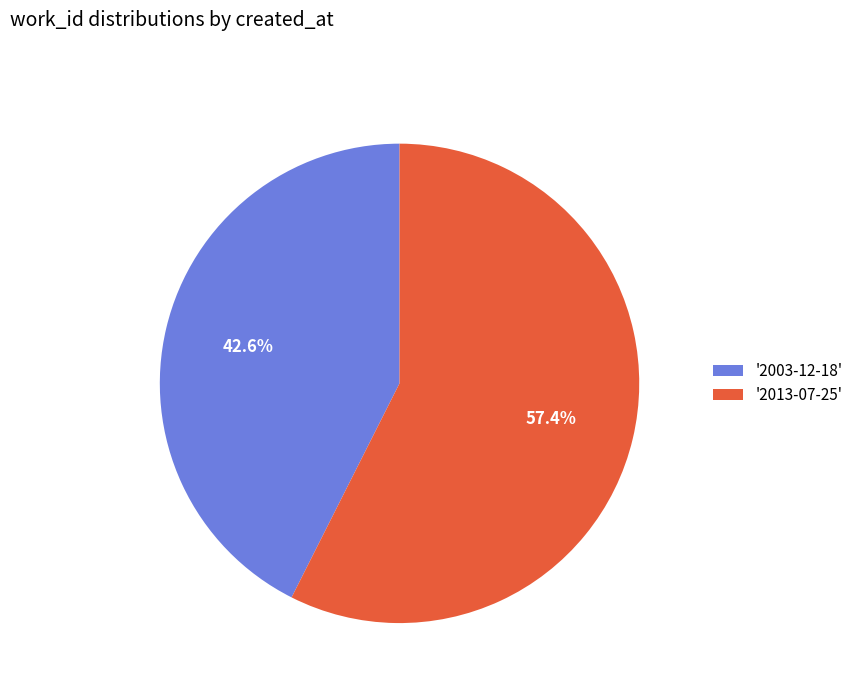

Which has a higher value, '2013-07-25' or '2003-12-18'?

'2013-07-25'